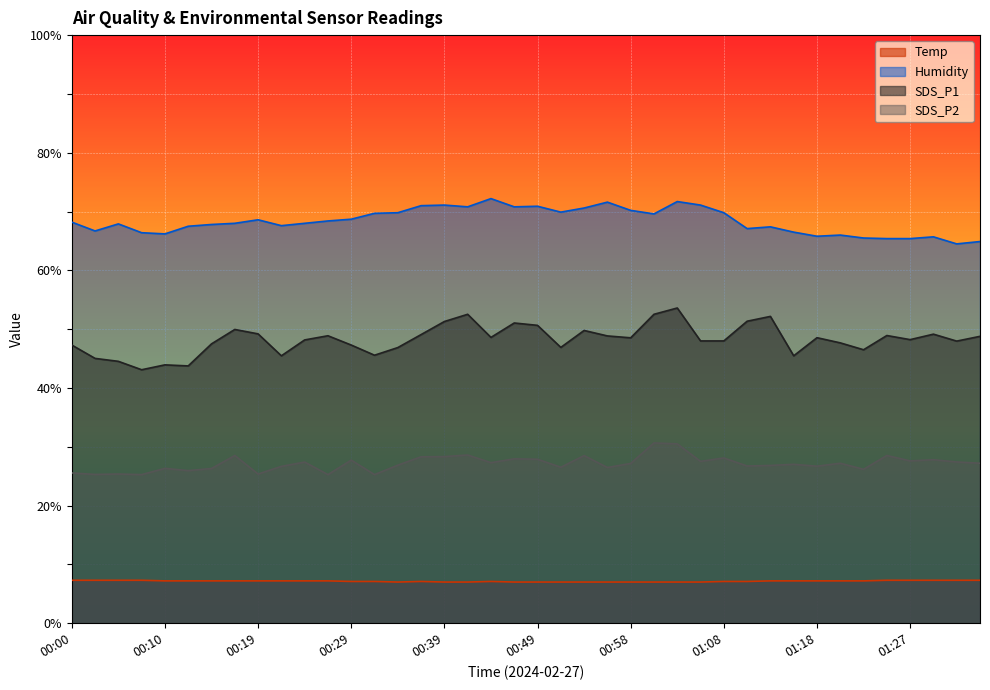

How many values in the Humidity series exceed 68?

20